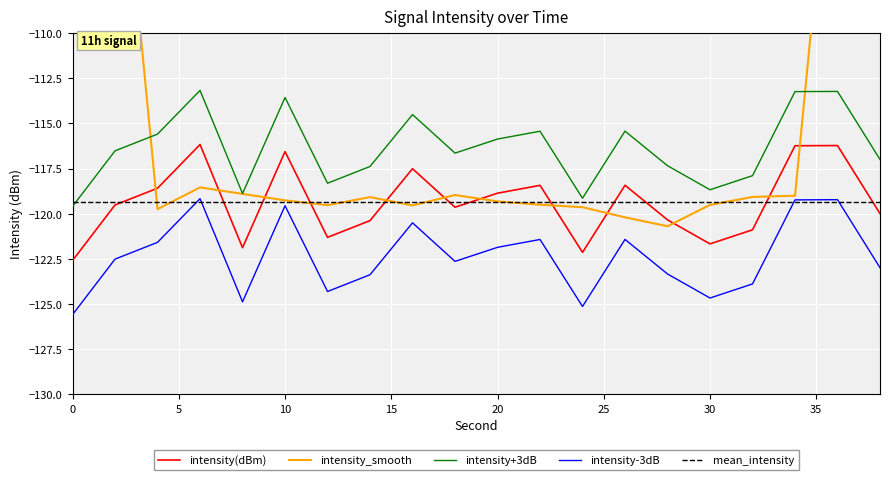

True or false: intensity-3dB and intensity+3dB intersect in this chart.

False